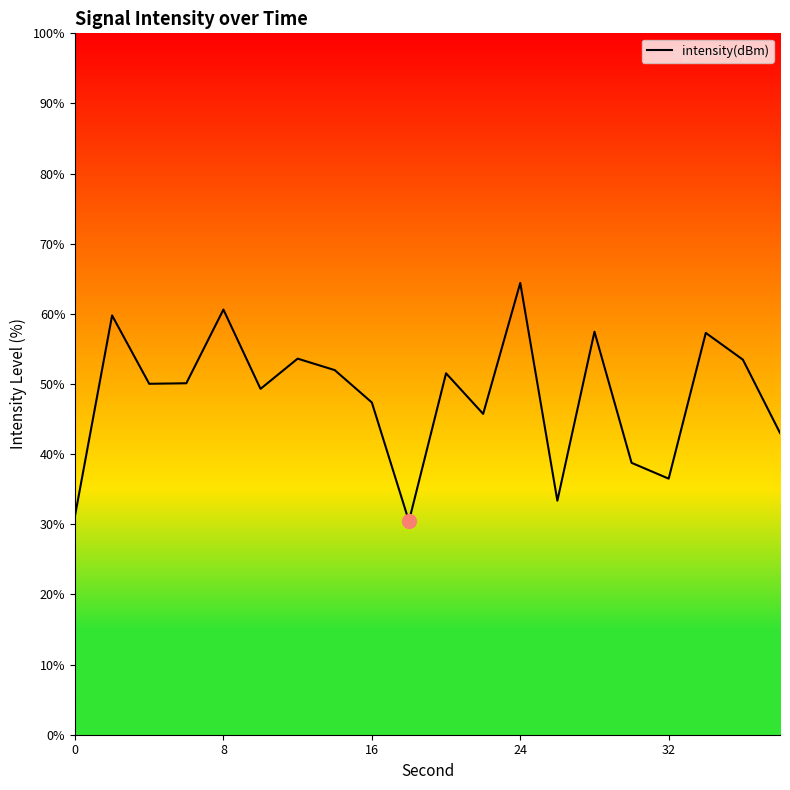

What is the greatest value displayed?

64.4